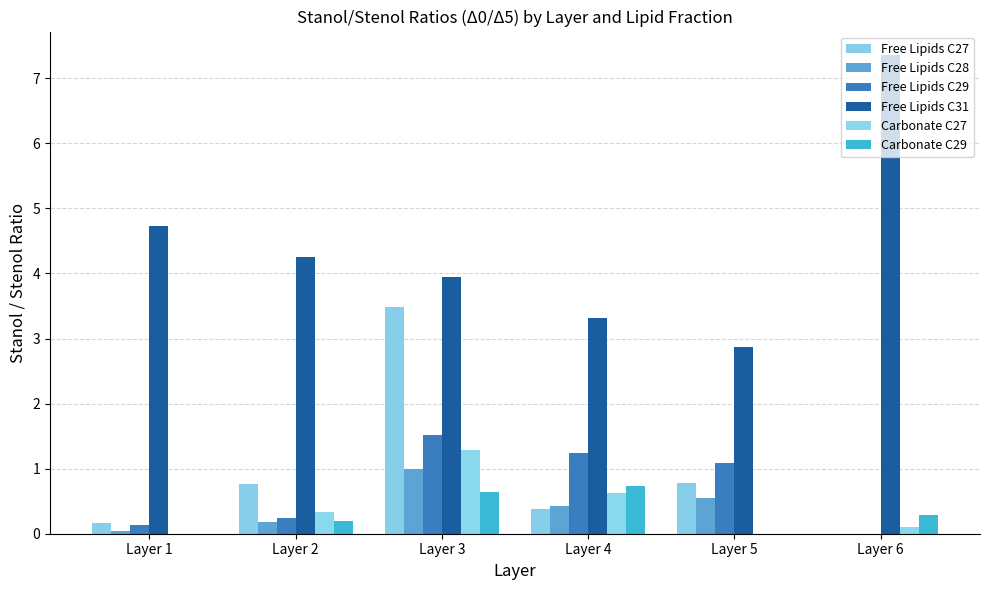

Between Layer 1 and Layer 4, which series saw the biggest shift?

Free Lipids C31